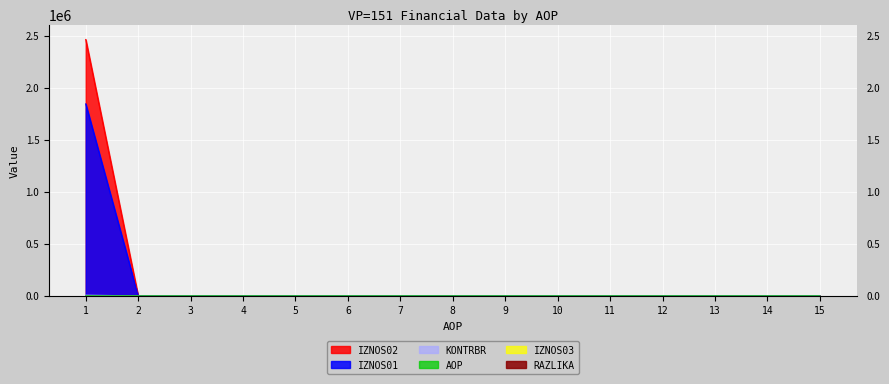

What is the value of the AOP point at the 4th from the left?

4.0